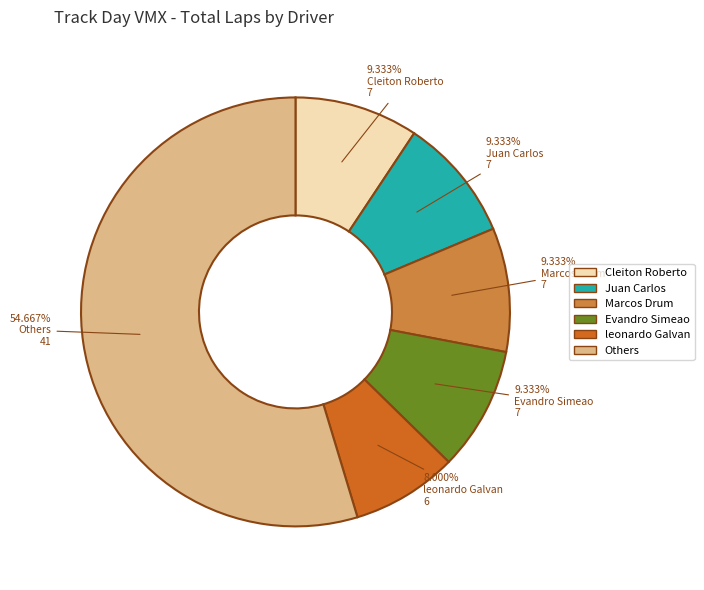

Is there a majority slice in this chart?

Yes